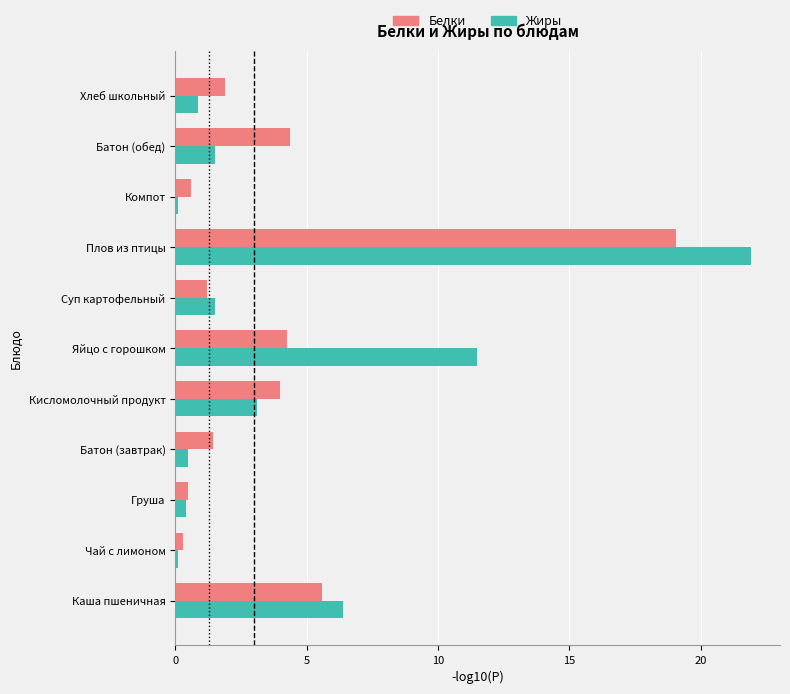

What is the difference between the maximum and minimum values in the Белки series?

18.7